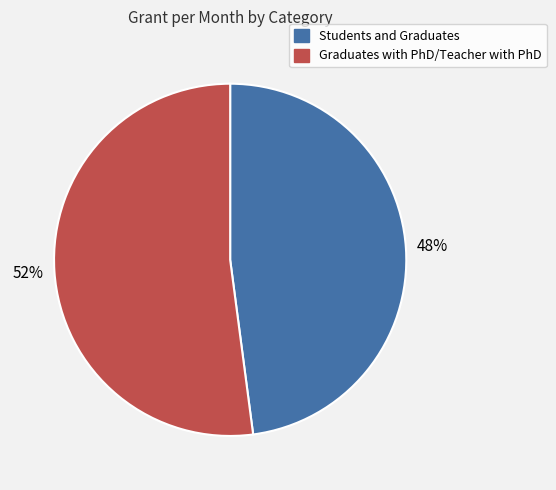

Combined, do Students and Graduates and Graduates with PhD/Teacher with PhD account for over 50%?

Yes